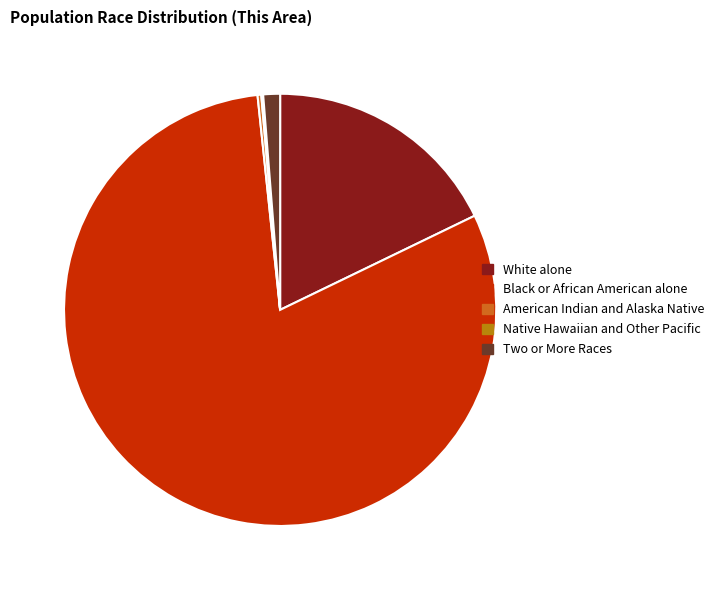

Is it true that Black or African American alone is 81% of the pie?

True